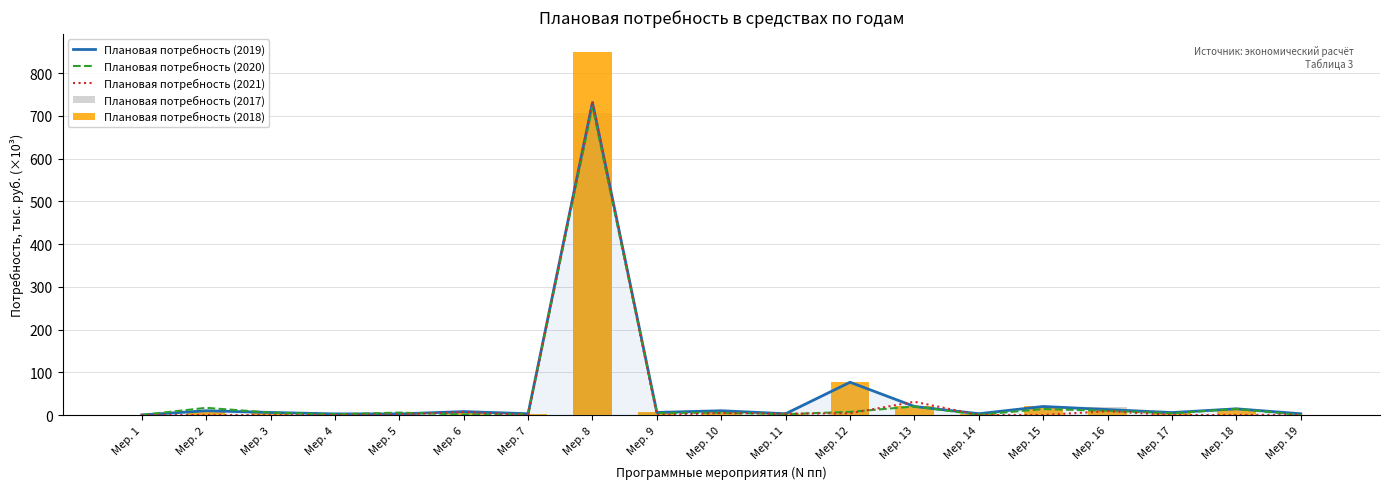

Rank the series at Мер. 7 from lowest to highest value.

Плановая потребность (2021), Плановая потребность (2017), Плановая потребность (2020), Плановая потребность (2019), Плановая потребность (2018)